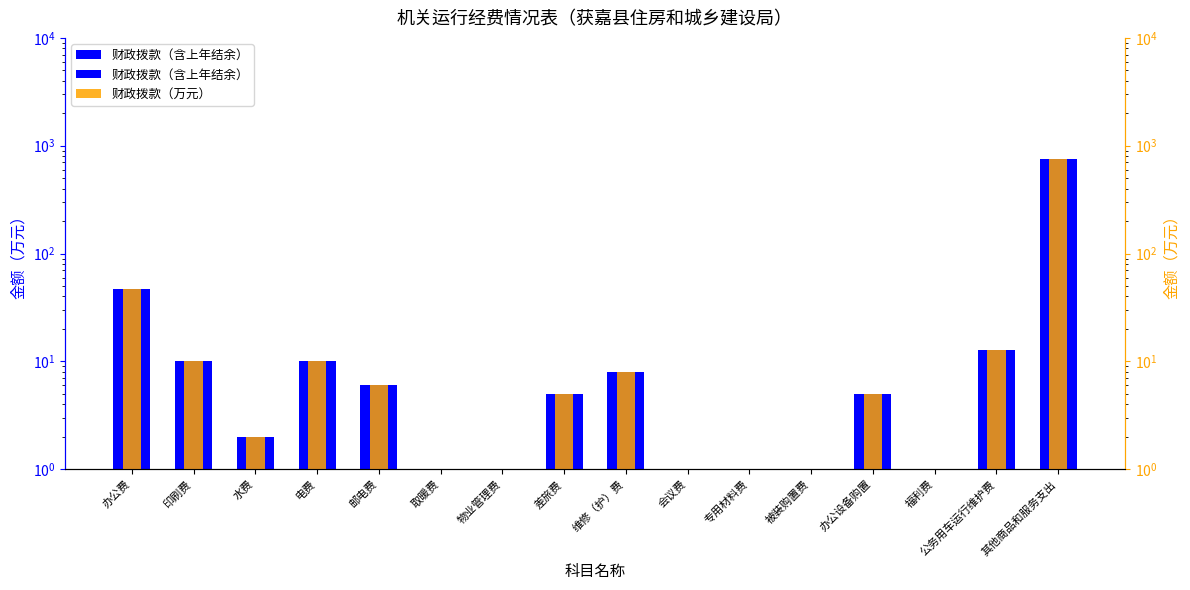

At how many categories does at least one series exceed 218?

1